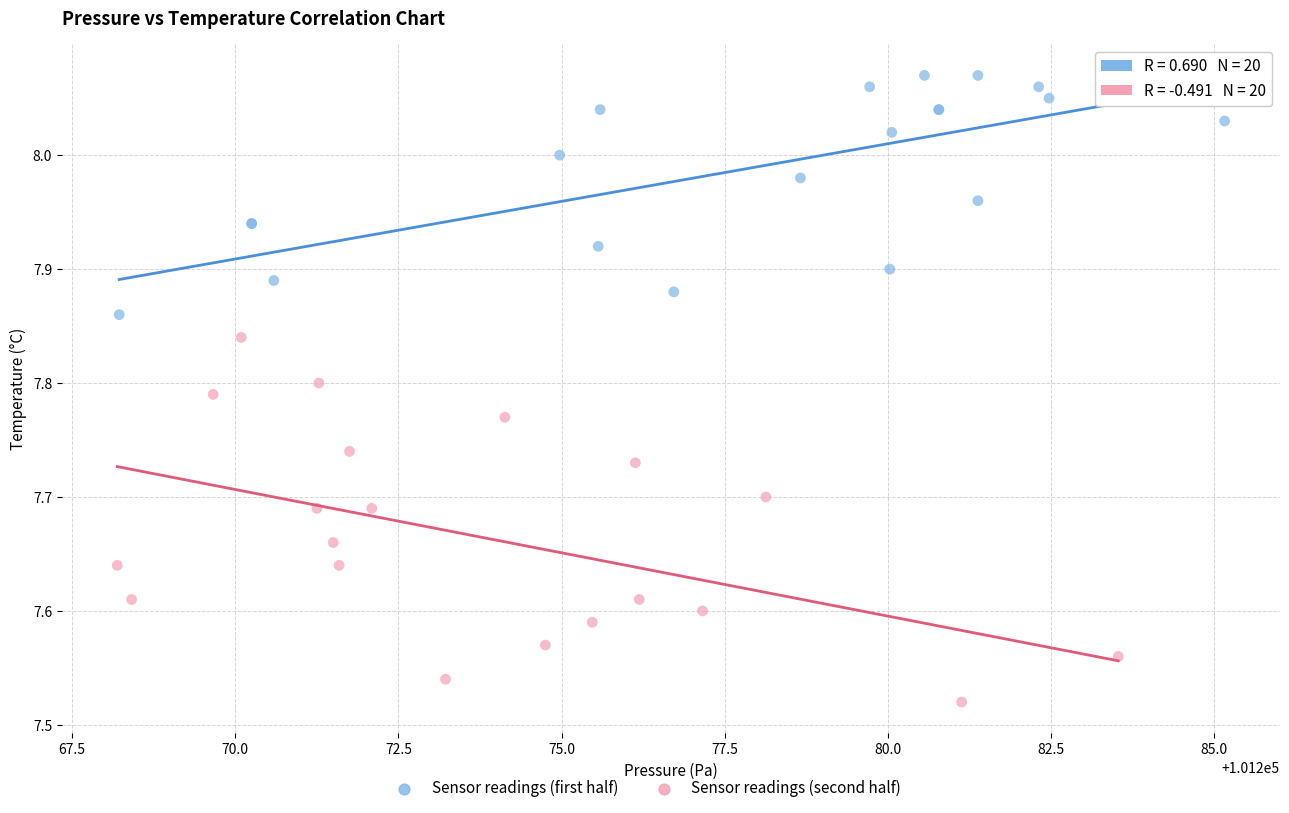

Which series contains the highest Y value?

Sensor readings (first half)